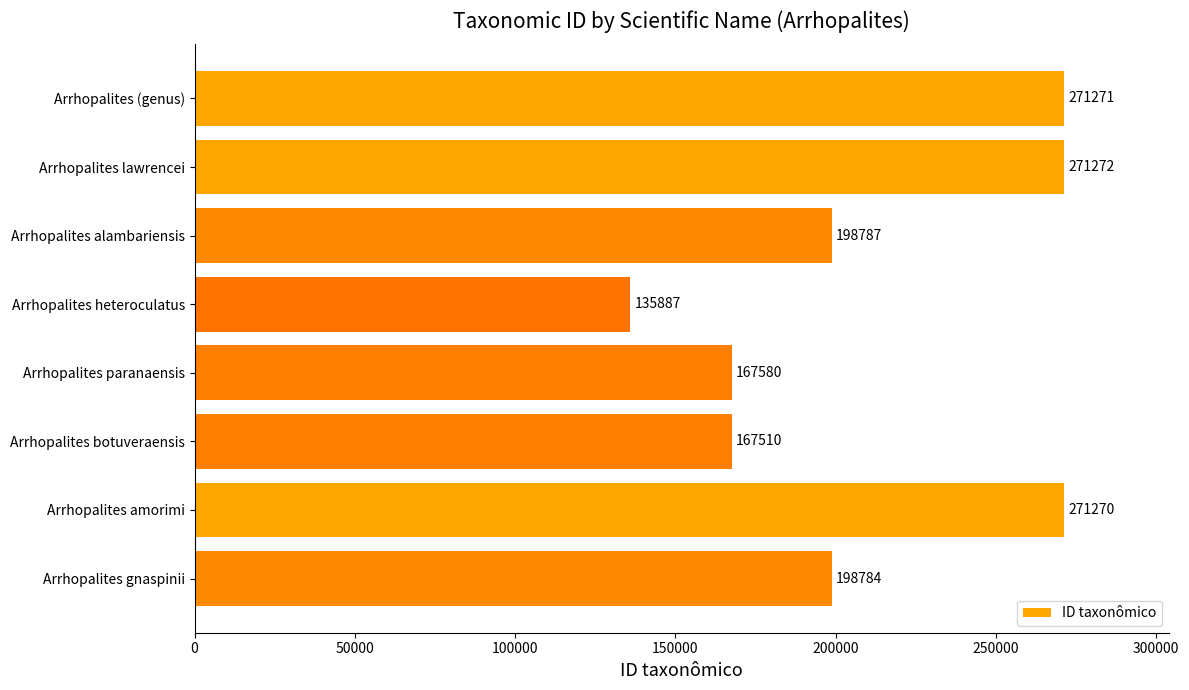

Approximately how many times larger is the value at Arrhopalites alambariensis compared to Arrhopalites (genus)?

0.7